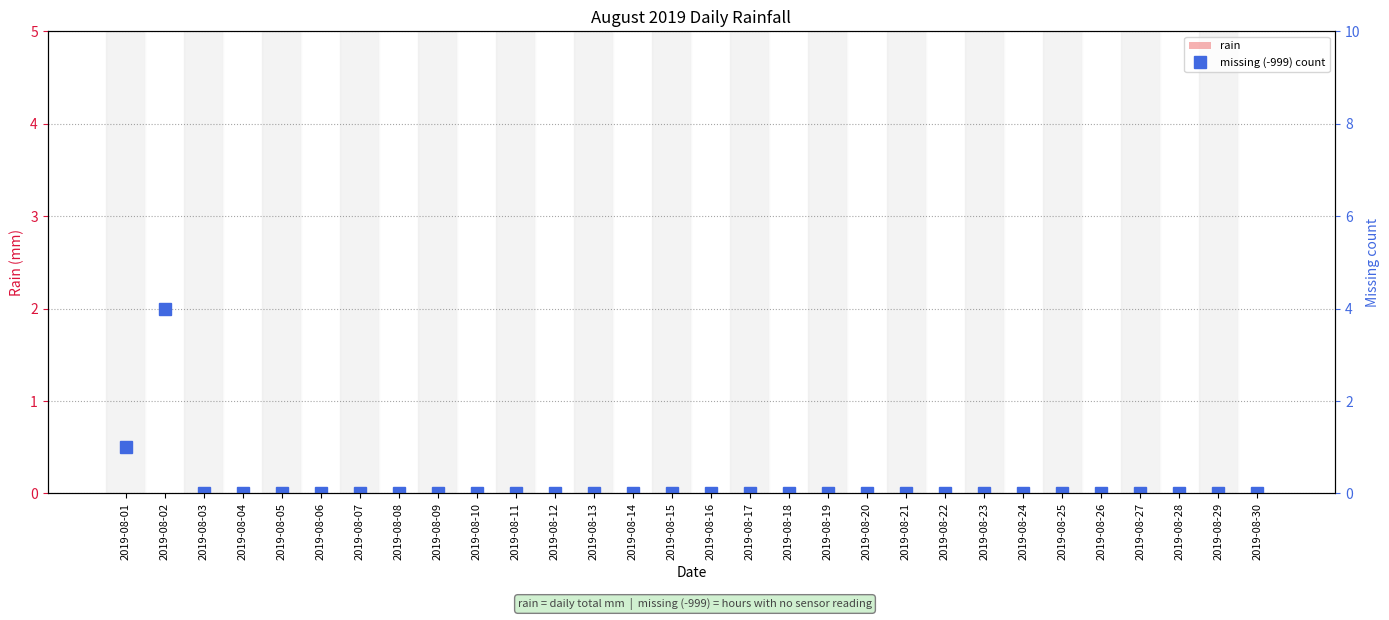

The value of missing (-999) count at 2019-08-04 is -3. True or false?

False